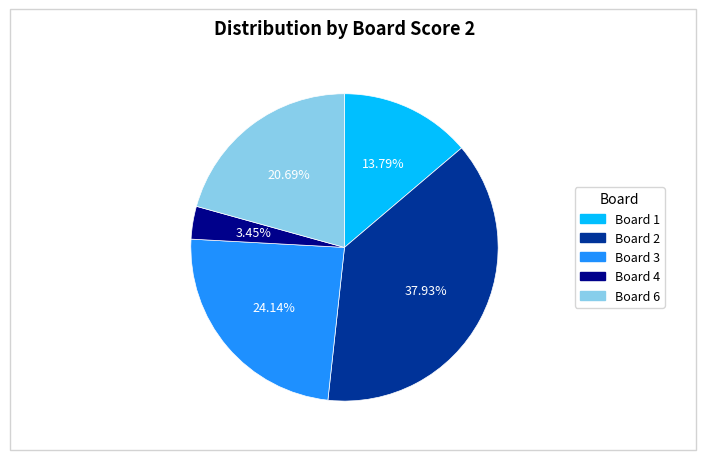

Is there a majority slice in this chart?

No